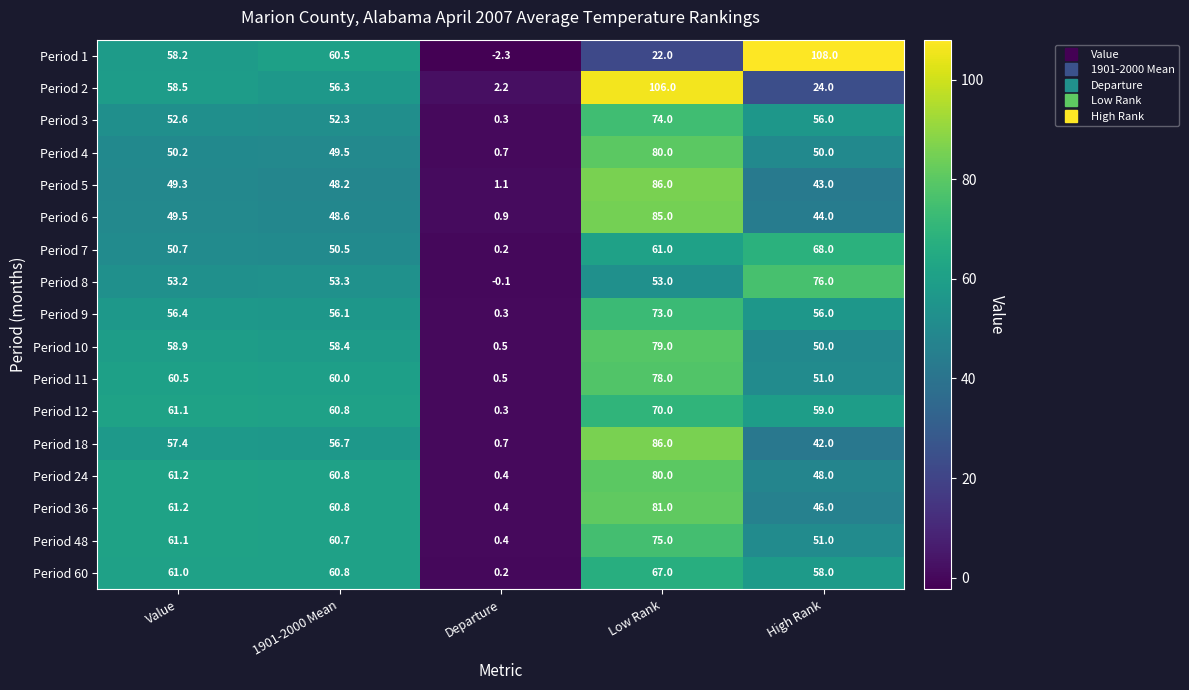

What is the spread (max minus min) of values at Value?

11.9